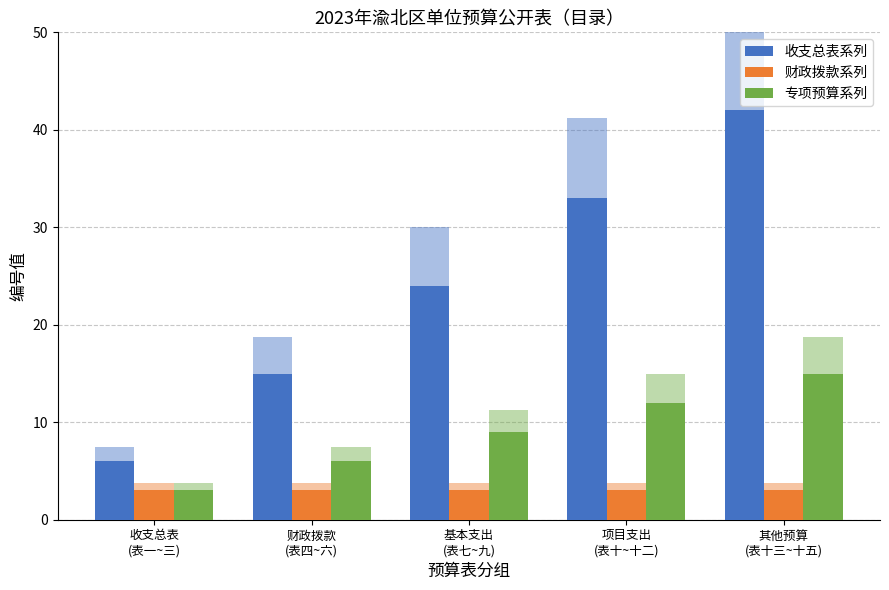

Reading left to right, list all the values displayed in this chart.

收支总表系列: 收支总表
(表一~三)=6	财政拨款
(表四~六)=15	基本支出
(表七~九)=24	项目支出
(表十~十二)=33	其他预算
(表十三~十五)=42
财政拨款系列: 收支总表
(表一~三)=3	财政拨款
(表四~六)=3	基本支出
(表七~九)=3	项目支出
(表十~十二)=3	其他预算
(表十三~十五)=3
专项预算系列: 收支总表
(表一~三)=3	财政拨款
(表四~六)=6	基本支出
(表七~九)=9	项目支出
(表十~十二)=12	其他预算
(表十三~十五)=15